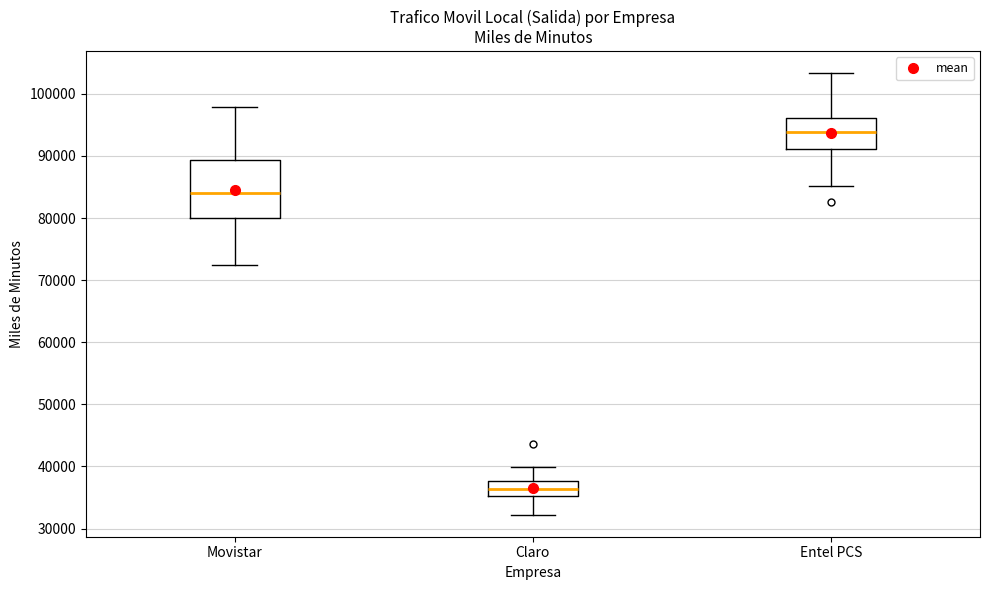

Which box's median line is the lowest?

Claro